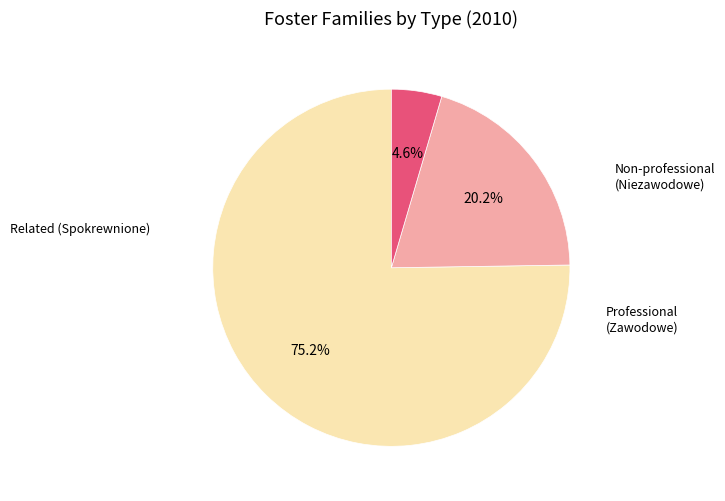

Is there any slice that represents more than half of the pie?

Yes